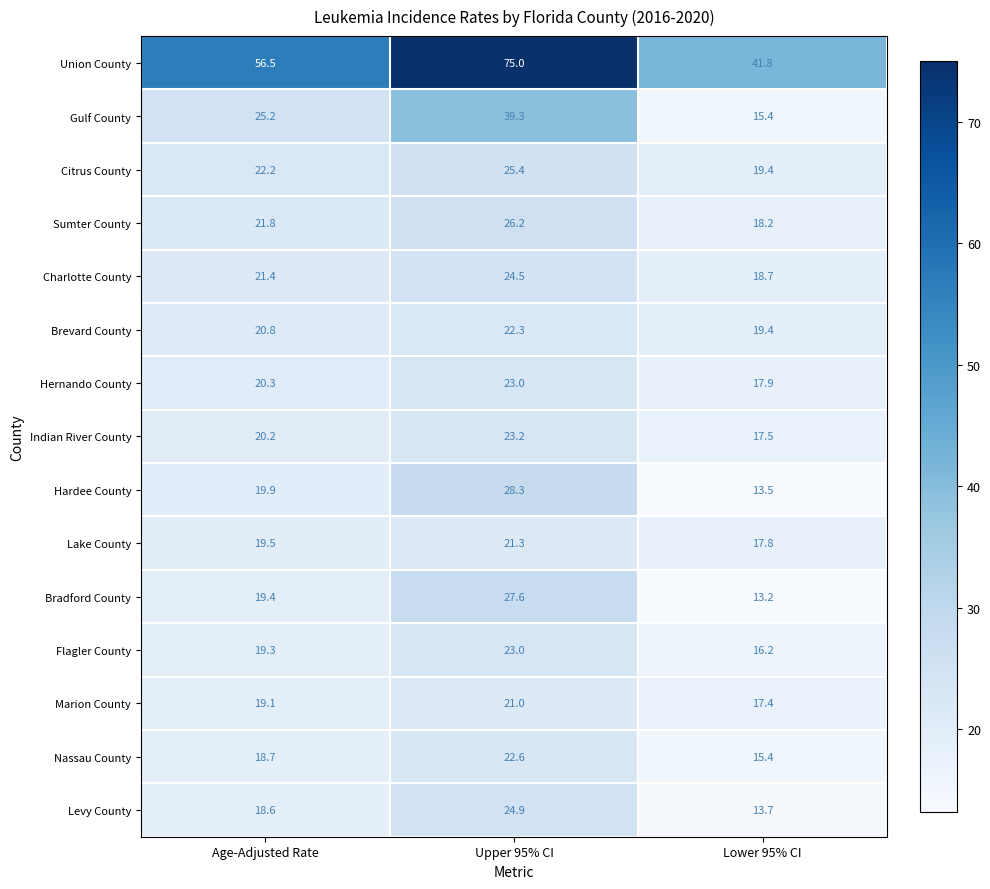

What is the total value across all series at Age-Adjusted Rate?

342.9